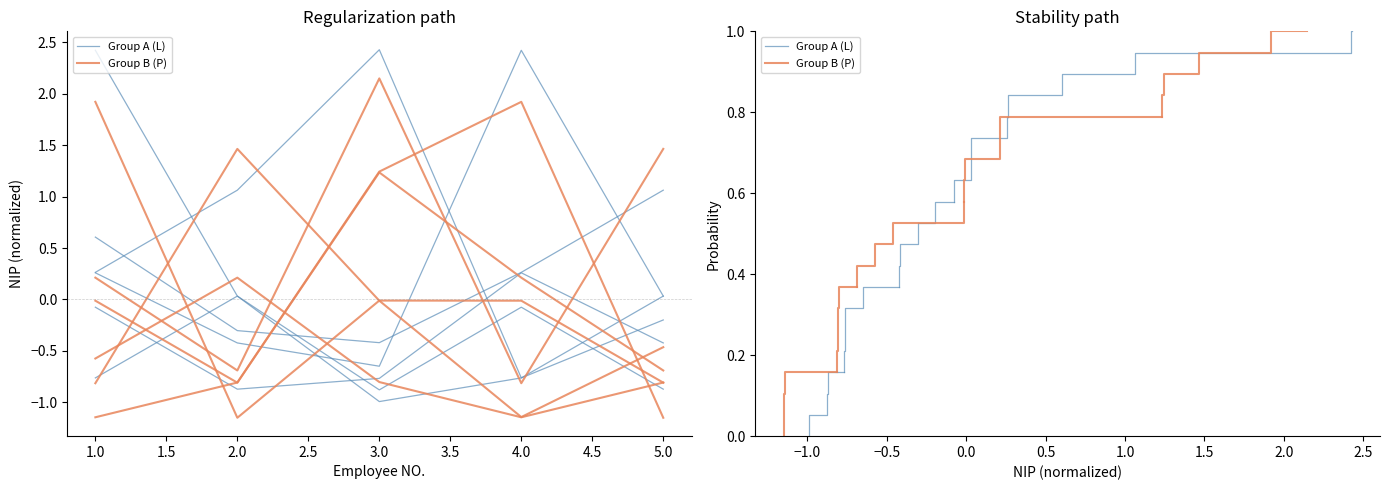

What value does the Group A (L) series have at 1.5?

0.9